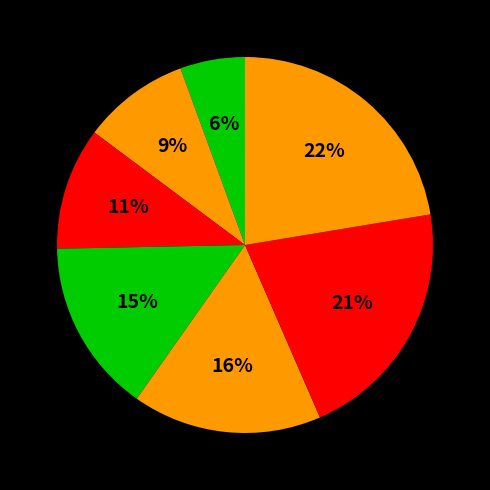

Rank the categories by value from lowest to highest.

Delo, Aichacher Zeitung, Zurnal24, Ekipa, Slovenske novice, Die Glocke (Tageszeitung), Finance